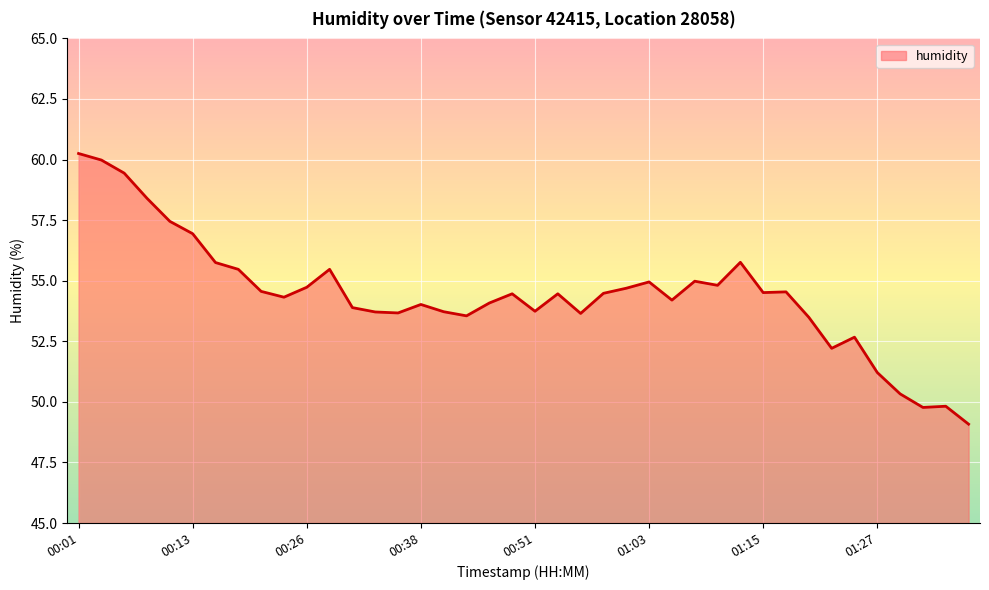

What is the minimum value shown in the chart?

49.1